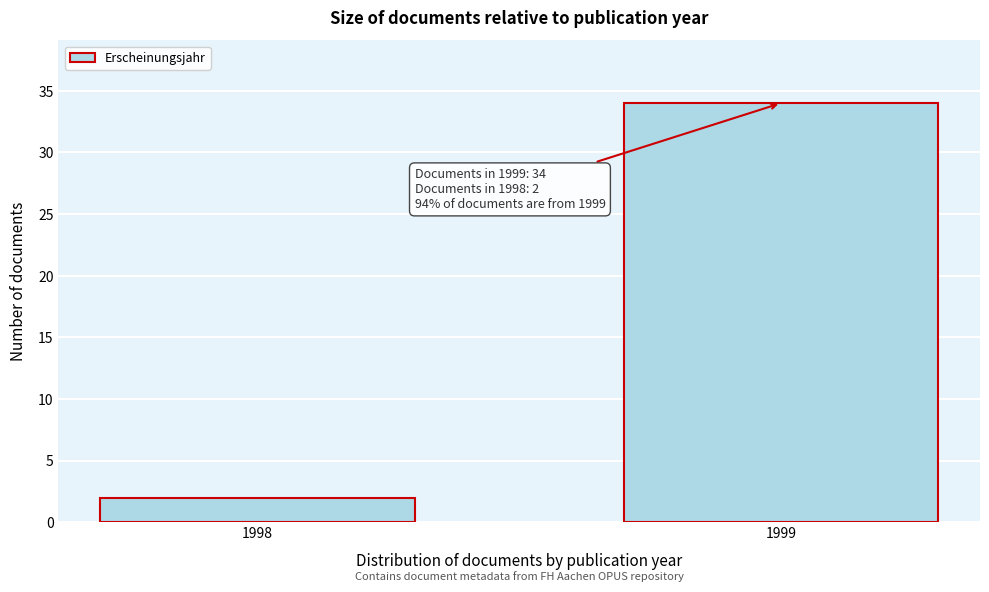

Reading left to right, what are all the values shown in this chart?

1998=2	1999=34